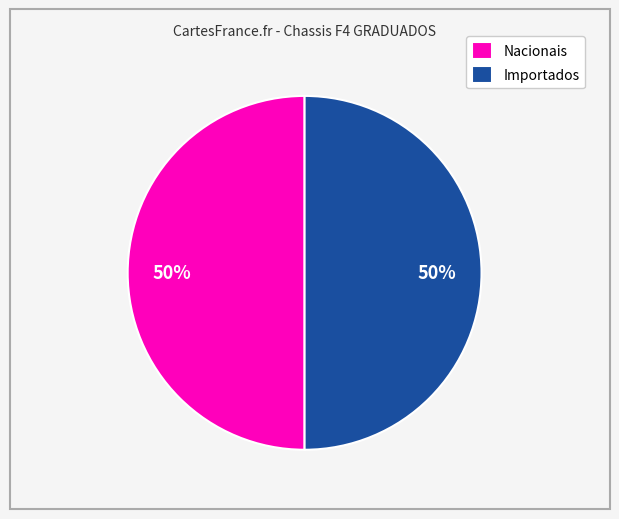

How many segments does this pie chart have?

2